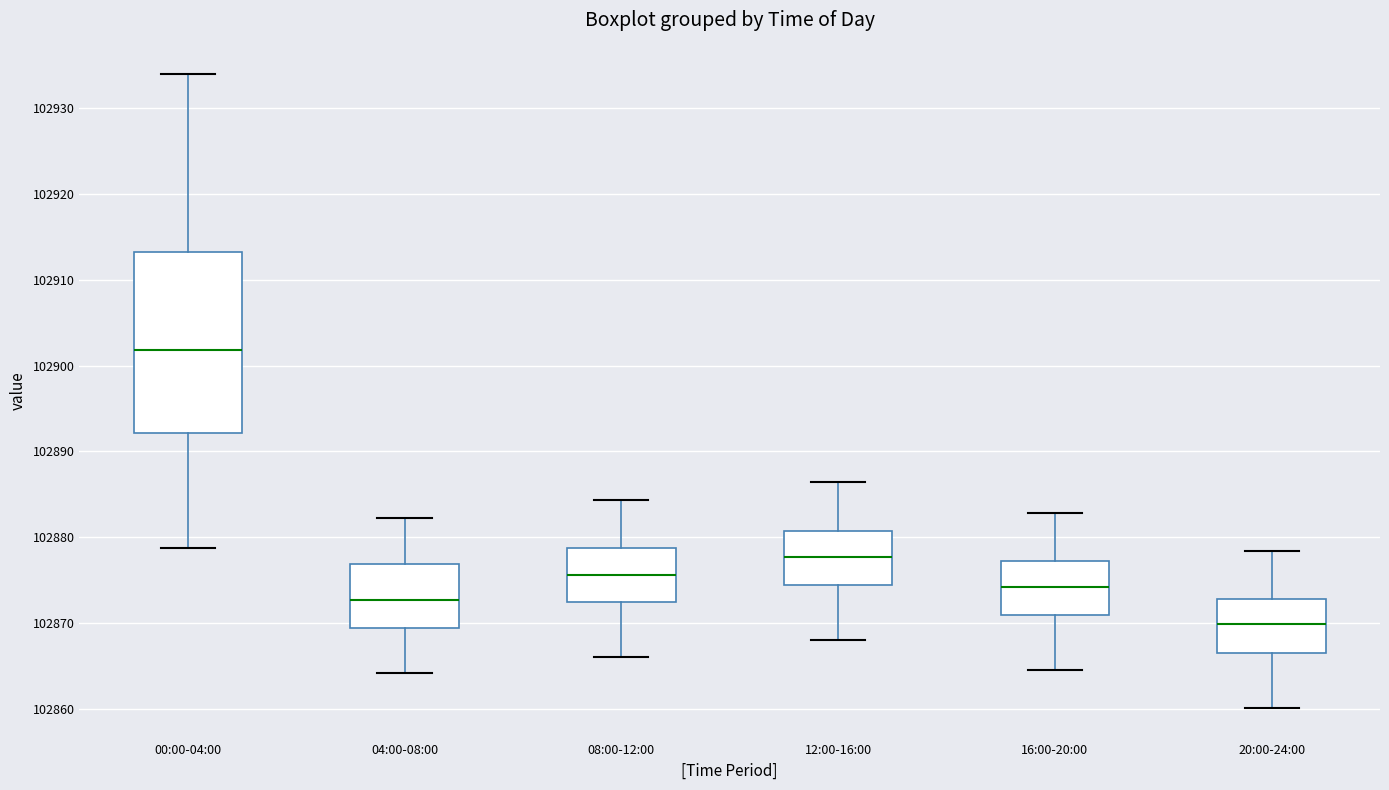

Reading left to right, read every box against the y-axis: the position of its median line, the range the box covers, and the ends of its whiskers. The values are not printed on the chart, so give them approximately, as read against the axis.

00:00-04:00: median 102902, box 102892 to 102913, whiskers 102879 to 102934
04:00-08:00: median 102873, box 102869 to 102877, whiskers 102864 to 102882
08:00-12:00: median 102876, box 102872 to 102879, whiskers 102866 to 102884
12:00-16:00: median 102878, box 102874 to 102881, whiskers 102868 to 102886
16:00-20:00: median 102874, box 102871 to 102877, whiskers 102865 to 102883
20:00-24:00: median 102870, box 102867 to 102873, whiskers 102860 to 102878